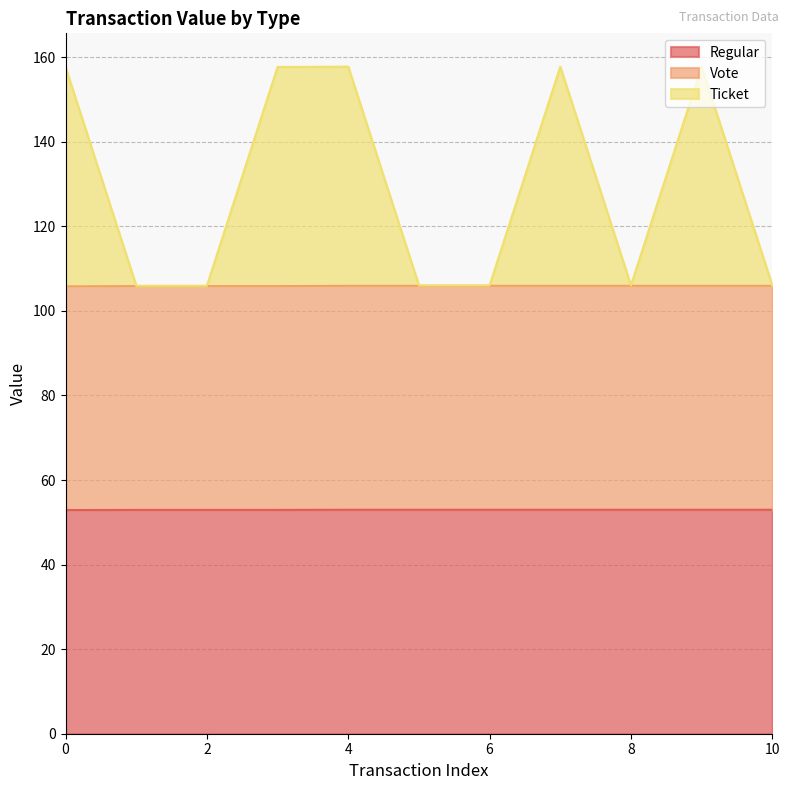

True or false: Ticket and Regular intersect in this chart.

False